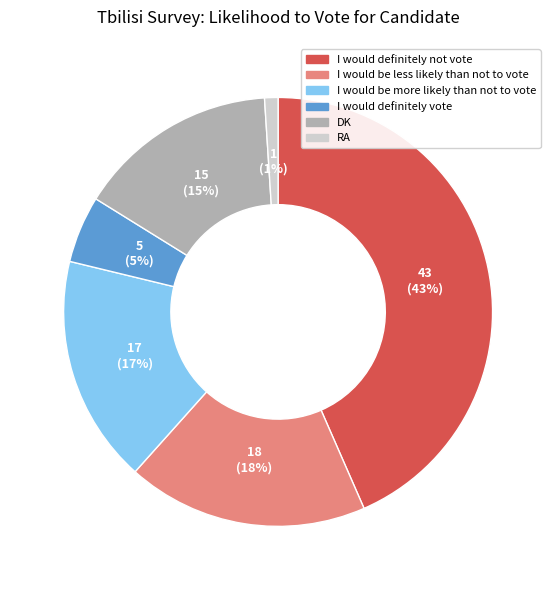

Is the sum of I would definitely vote and I would be less likely than not to vote greater than half?

No